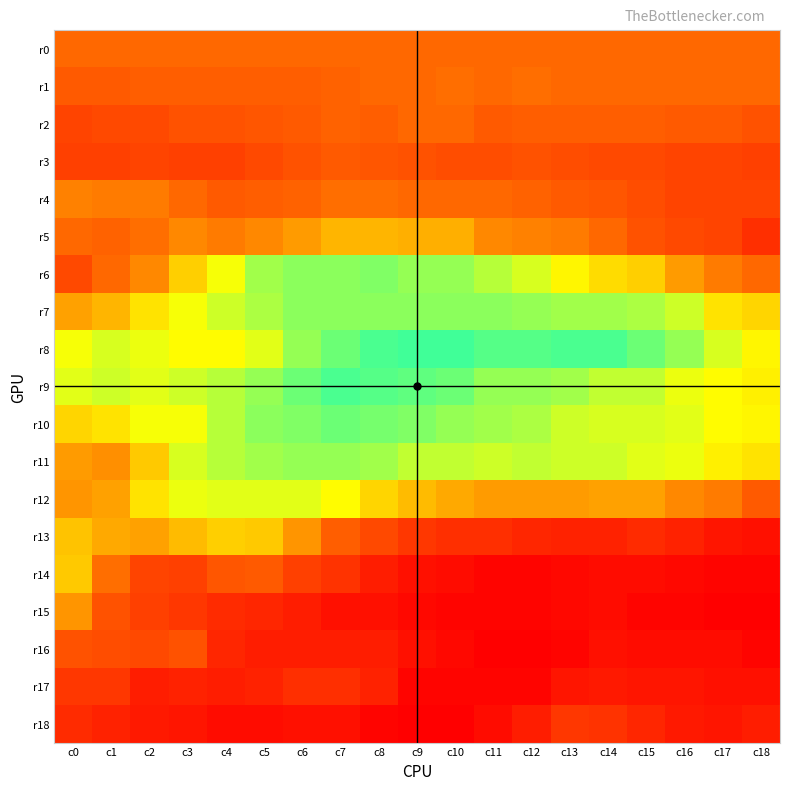

What is the total value across all series at c17?

441